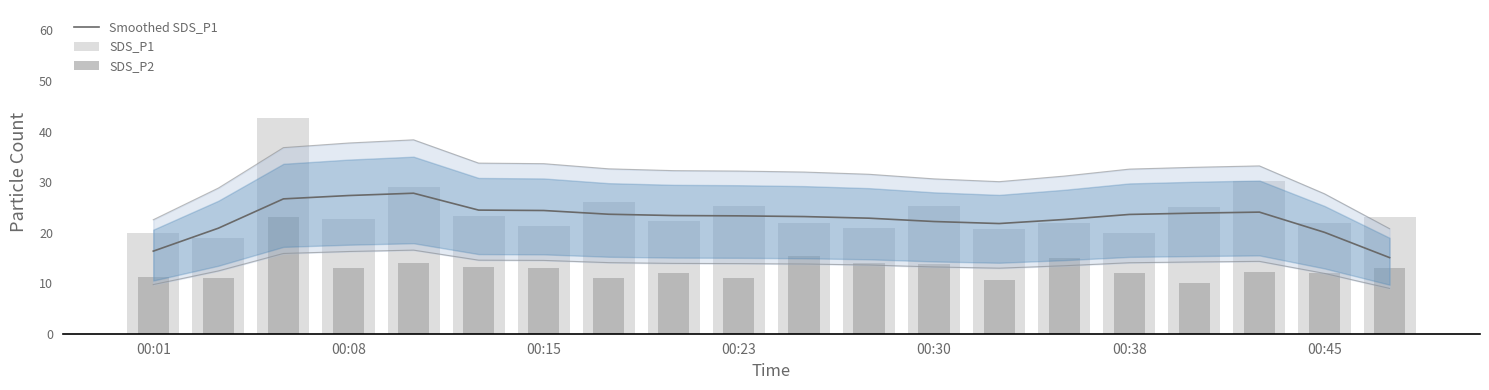

Which category has the lowest value across all series?

16